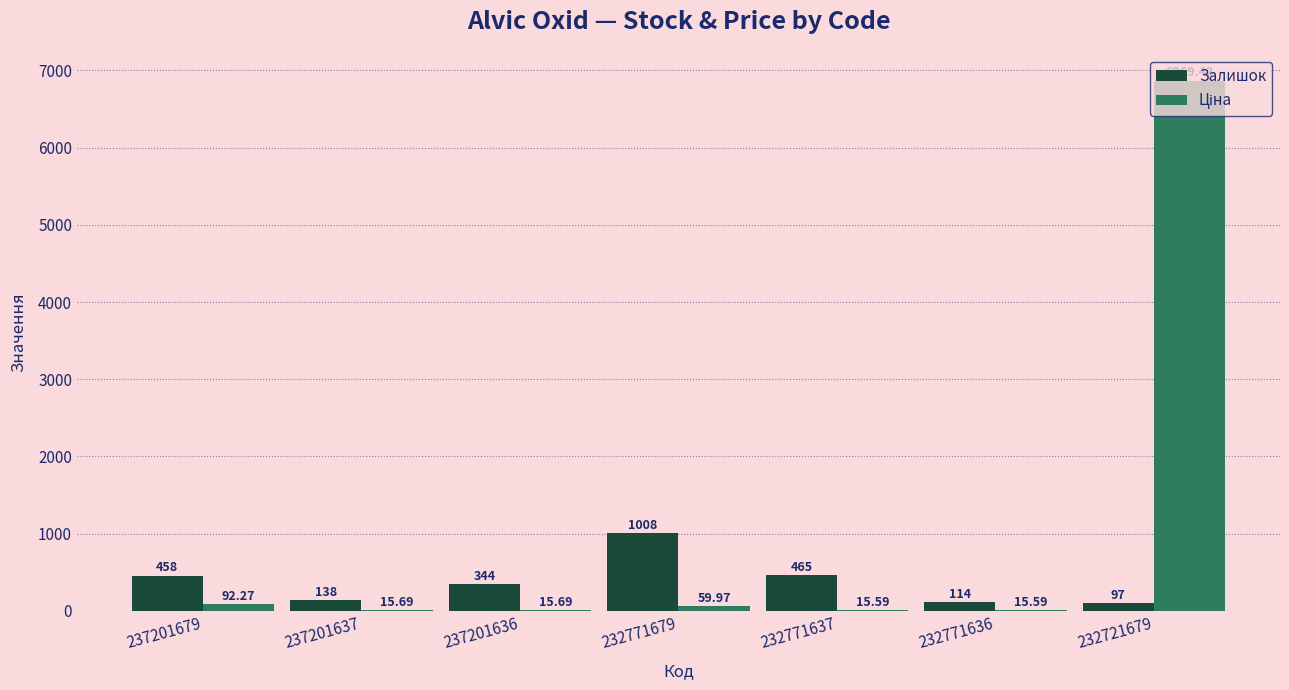

Which series changed the most between 237201637 and 232771679?

Залишок